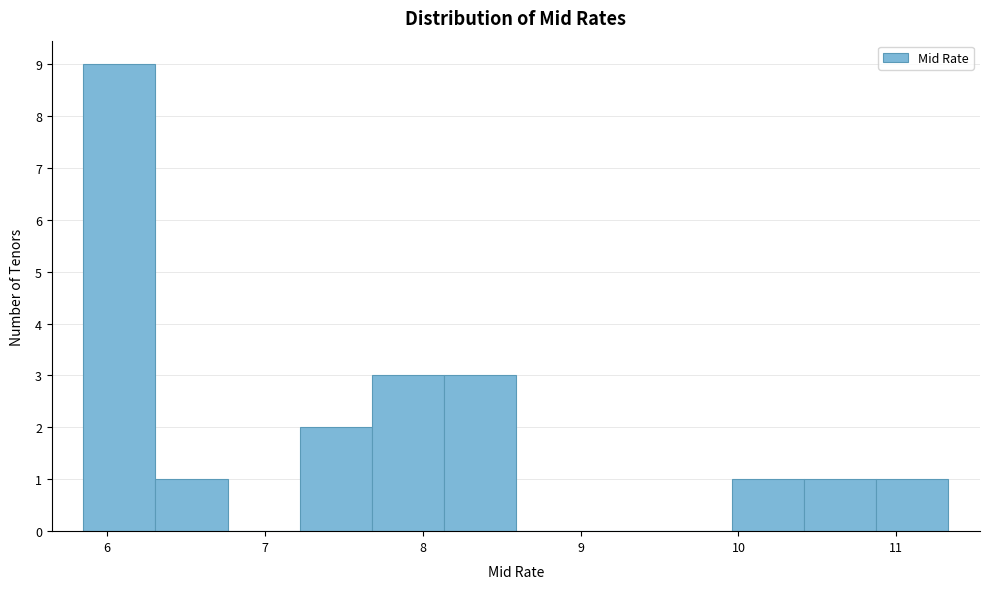

Reading left to right, list every bar in this chart as the range it spans on the x-axis followed by its height. Neither the bar edges nor the heights are printed on the chart, so give them approximately, as read against the axes.

5.9 to 6.3: 9
6.3 to 6.8: 1
6.8 to 7.2: 0
7.2 to 7.7: 2
7.7 to 8.1: 3
8.1 to 8.6: 3
8.6 to 9.0: 0
9.0 to 9.5: 0
9.5 to 10.0: 0
10.0 to 10.4: 1
10.4 to 10.9: 1
10.9 to 11.3: 1